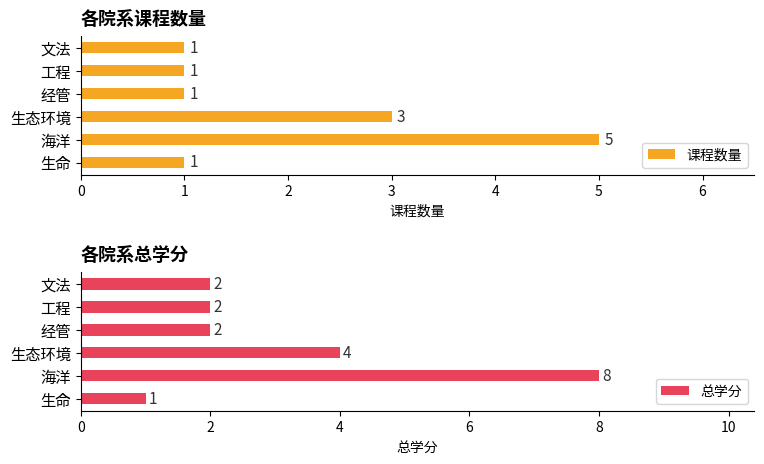

What is the greatest value displayed?

8